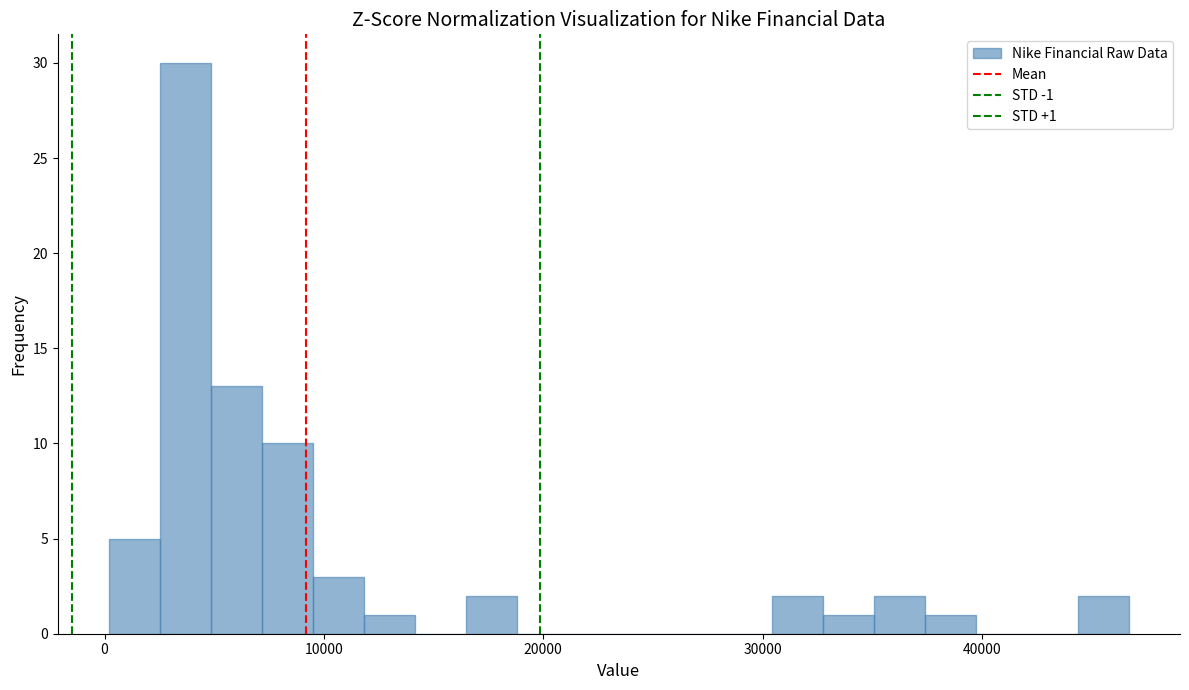

Read against the x-axis, roughly where is the centre of the tallest bar?

4000